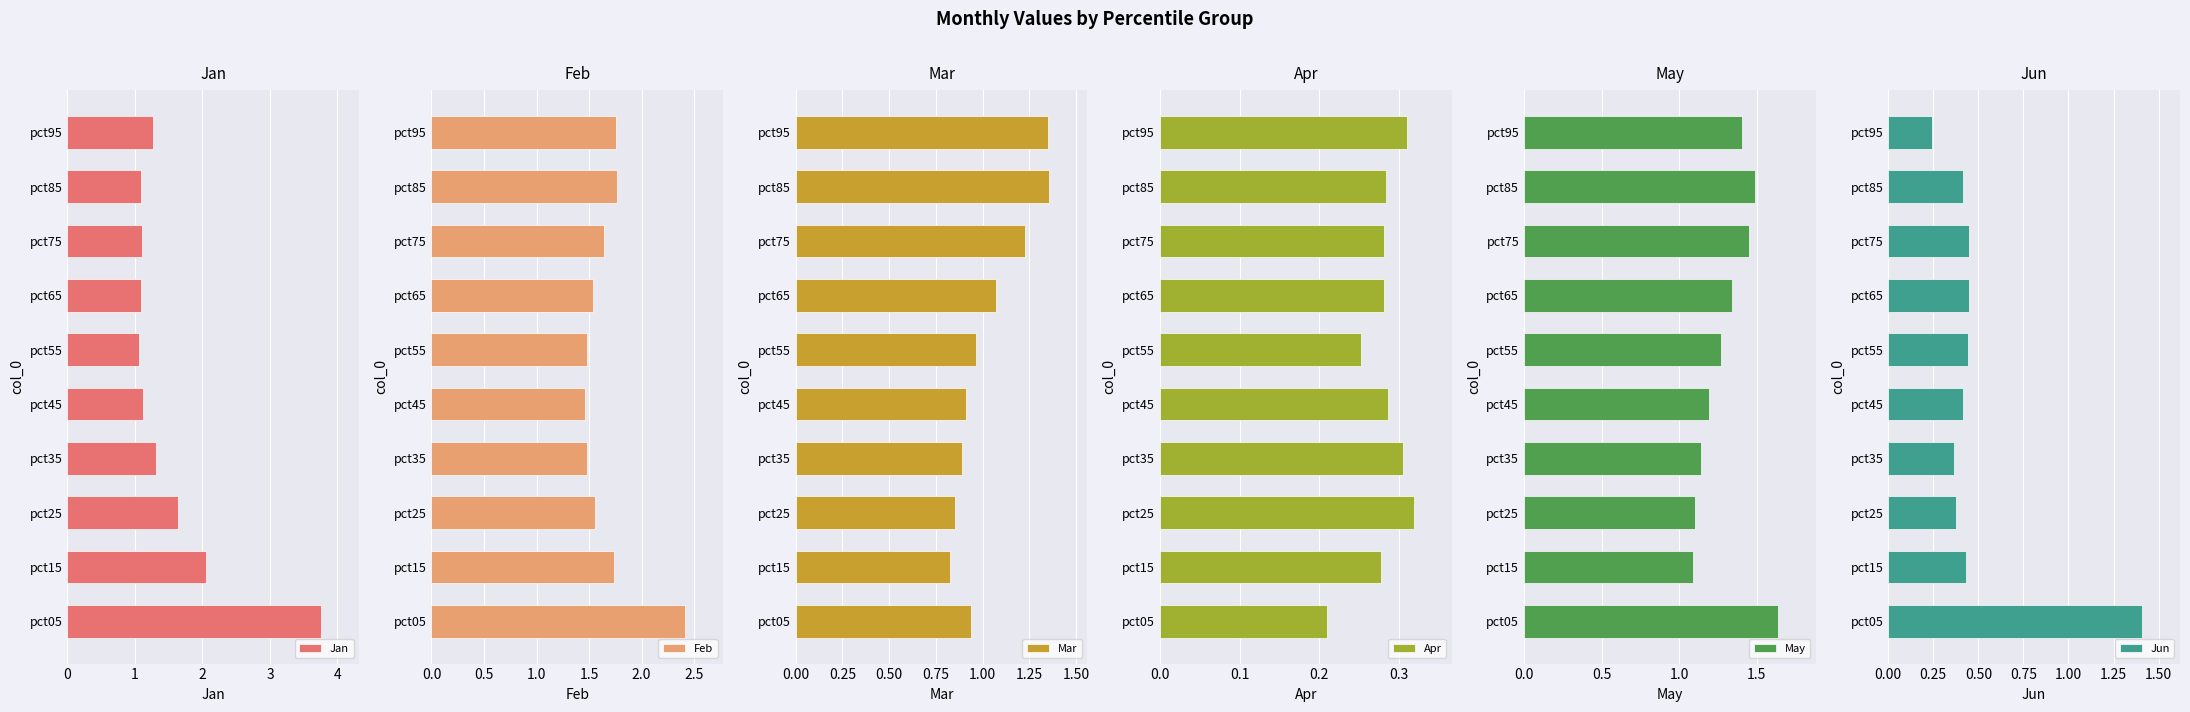

The value of Mar at pct95 is 2.0. True or false?

False